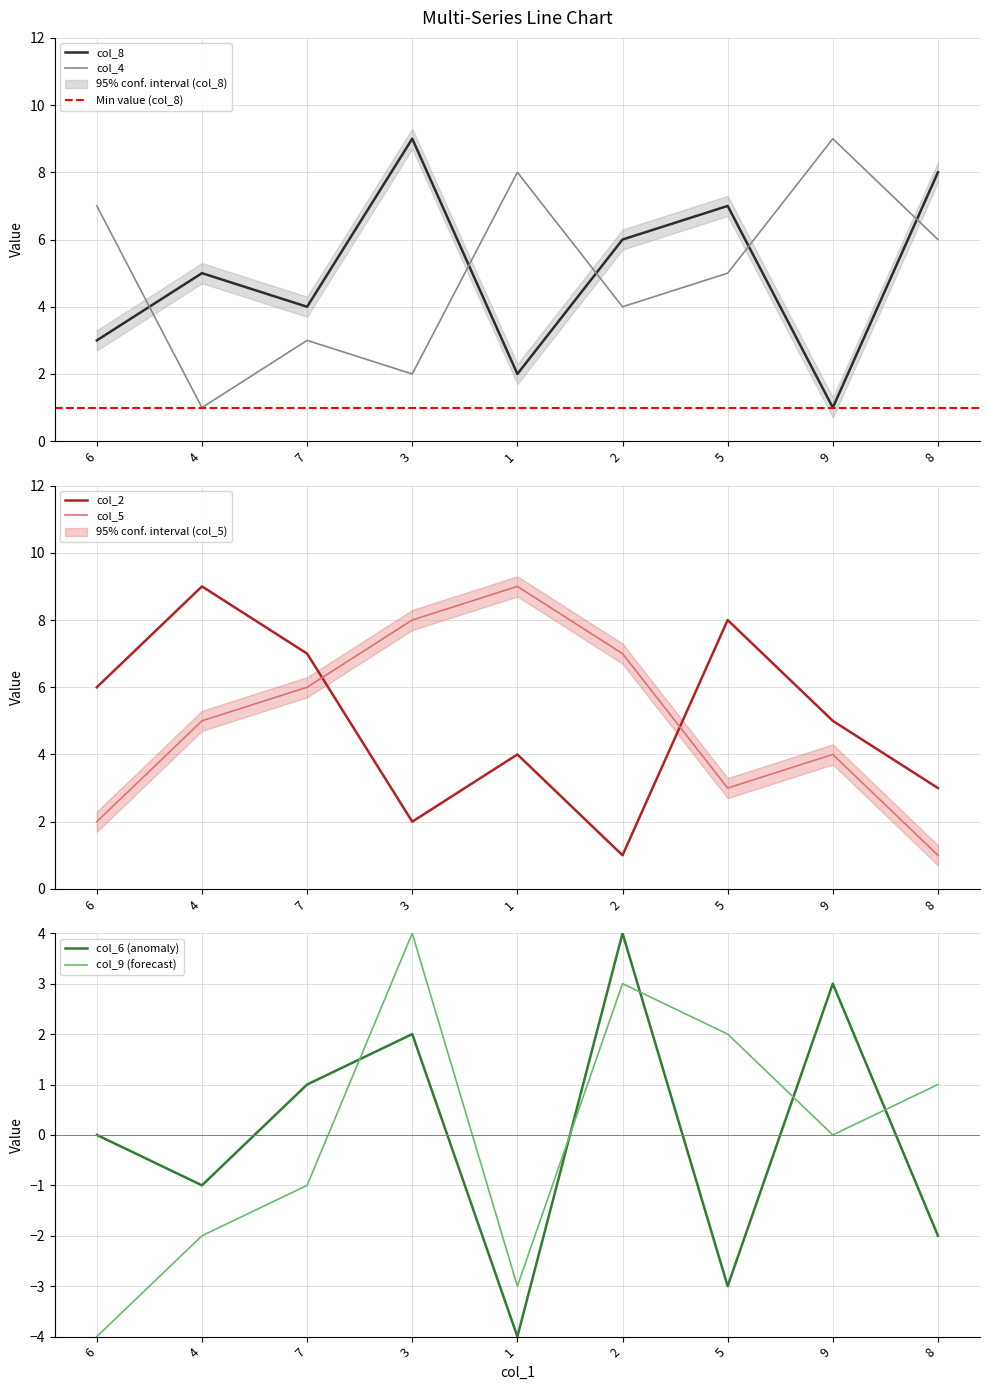

Which series has the largest range (max minus min)?

col_8